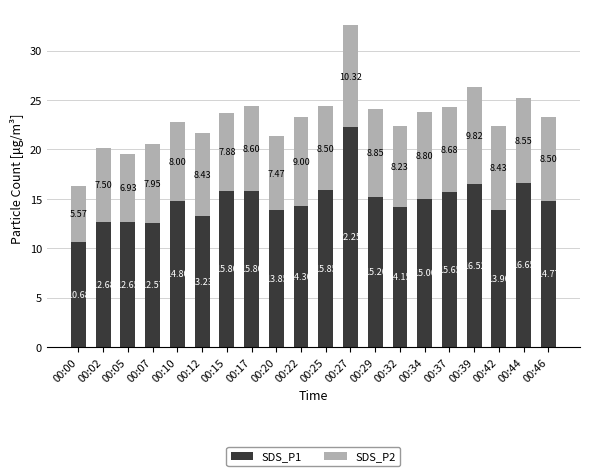

At which category is the sum across all series the highest?

00:27